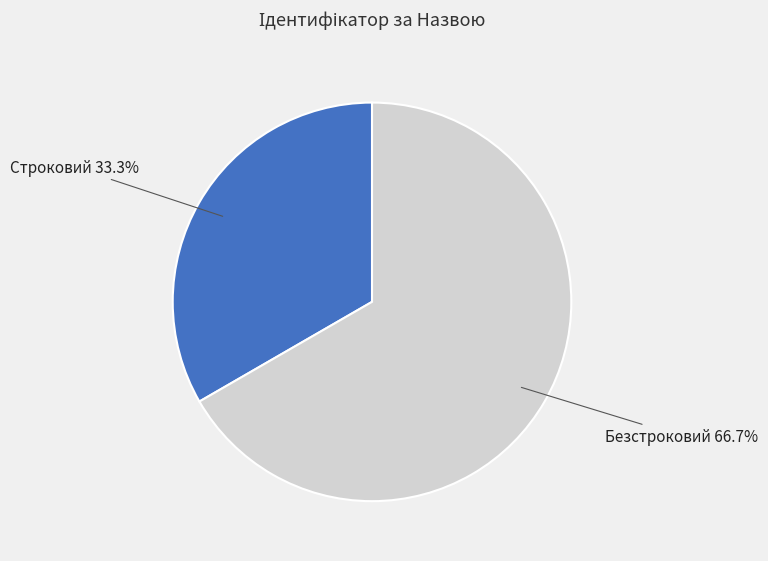

Is there a majority slice in this chart?

Yes